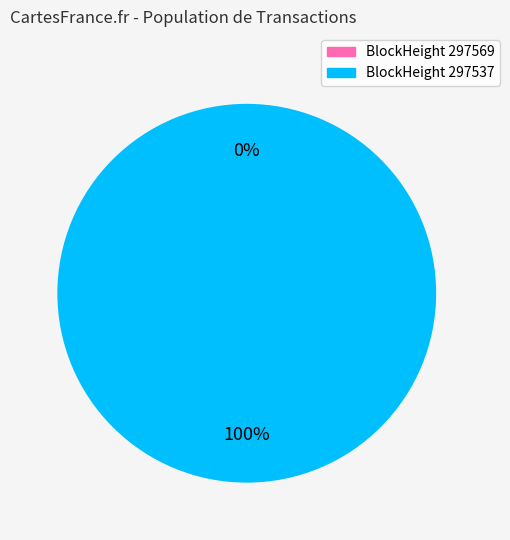

Rank the categories by value from lowest to highest.

297569, 297537